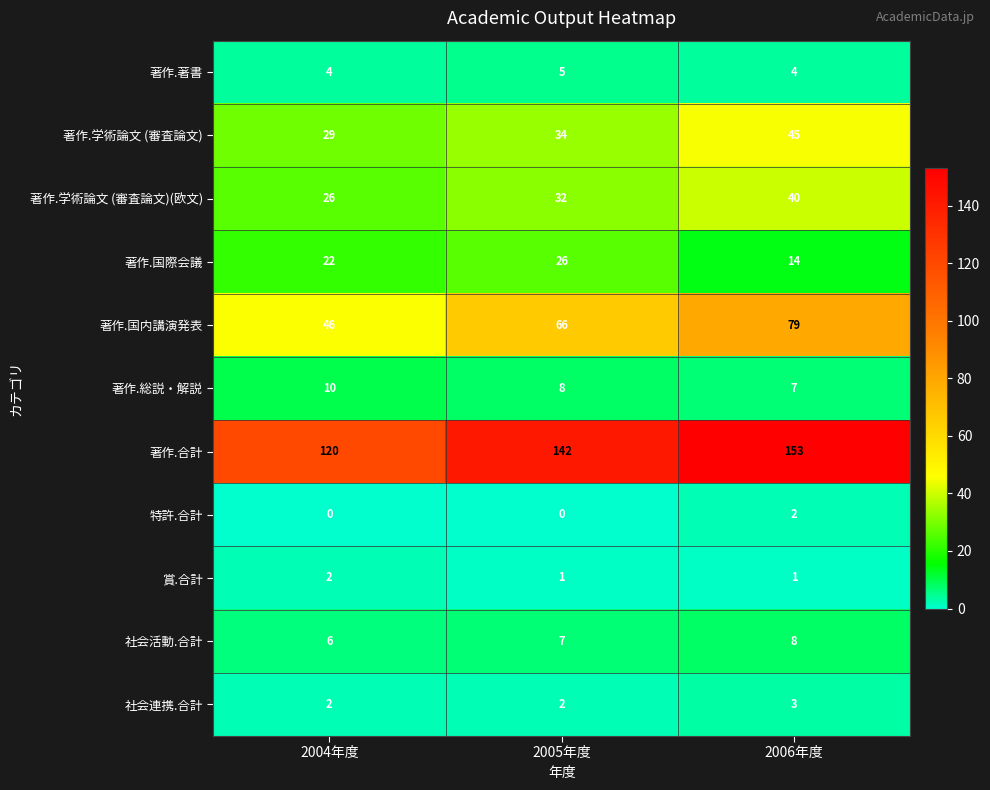

Count the number of data series in this chart.

11